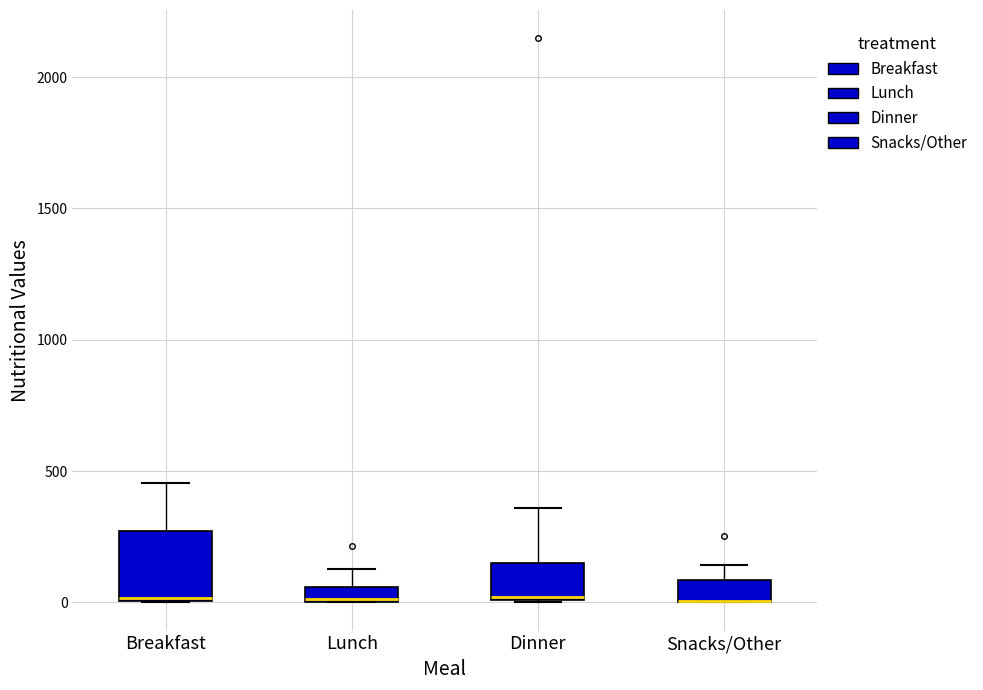

Where does the upper whisker of the box for Snacks/Other end on the y-axis? The values are not printed on the chart, so give them approximately, as read against the axis.

150